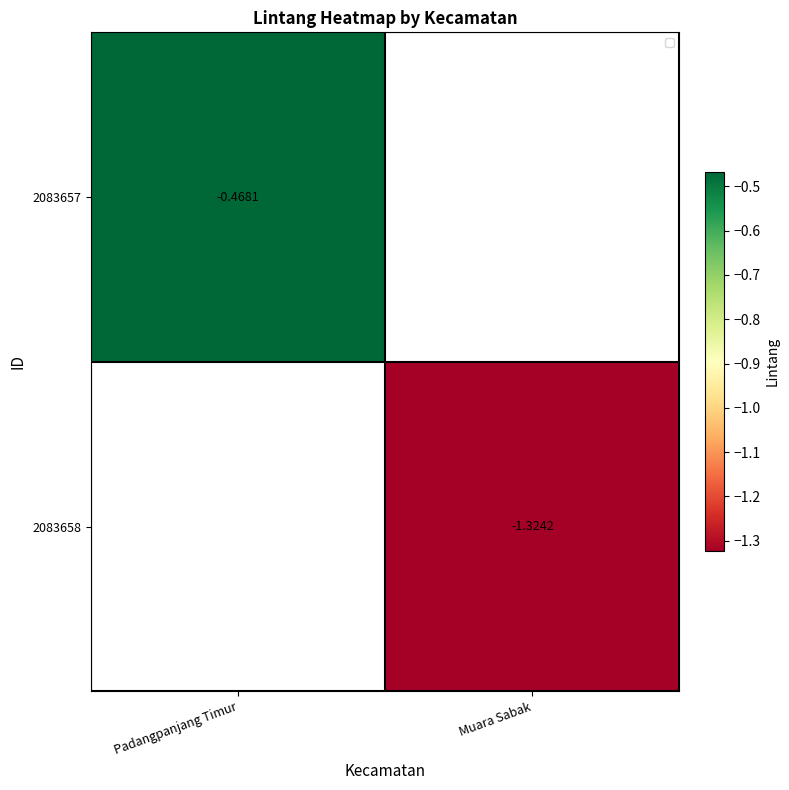

What is the lowest value of the 2083657 series?

-0.5